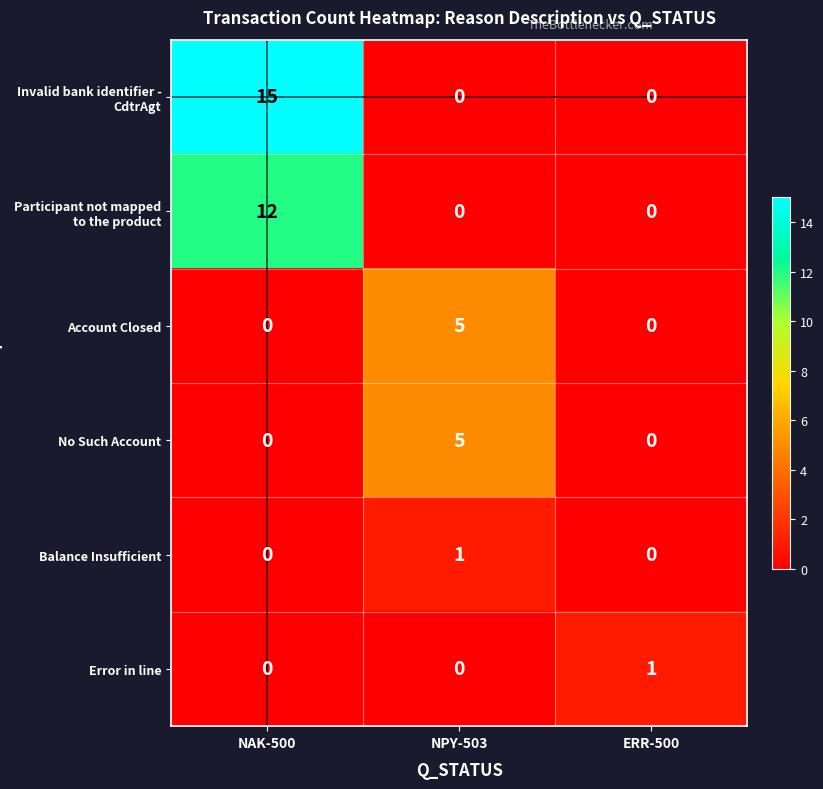

At how many categories does at least one series exceed 11?

1